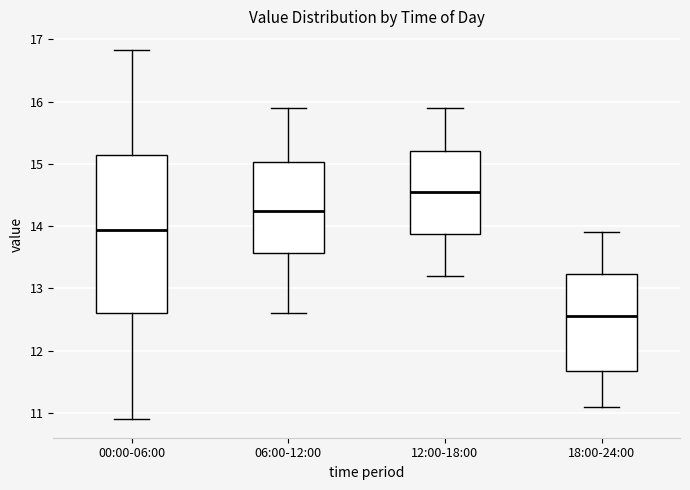

Where does the upper whisker of the box for 00:00-06:00 end on the y-axis? The values are not printed on the chart, so give them approximately, as read against the axis.

16.8